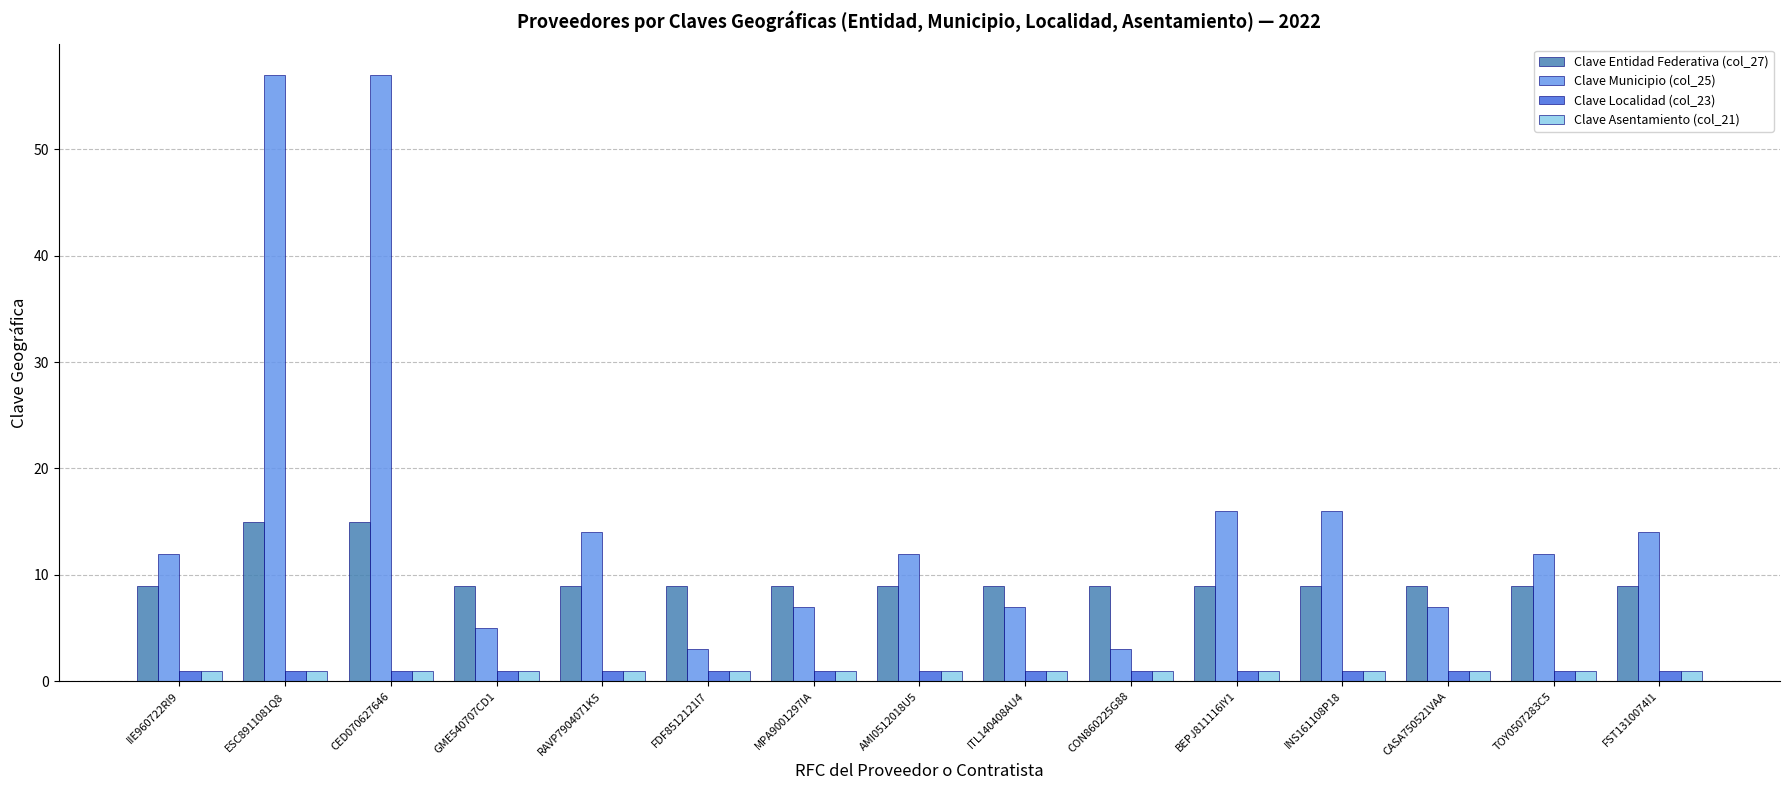

Is the value of Clave Municipio (col_25) at RAVP7904071K5 greater than the value of Clave Localidad (col_23) at ESC8911081Q8?

Yes